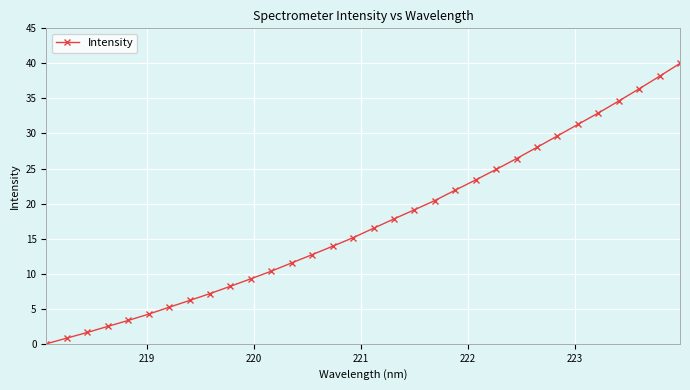

What is the value of the 30th point from the left?

36.4